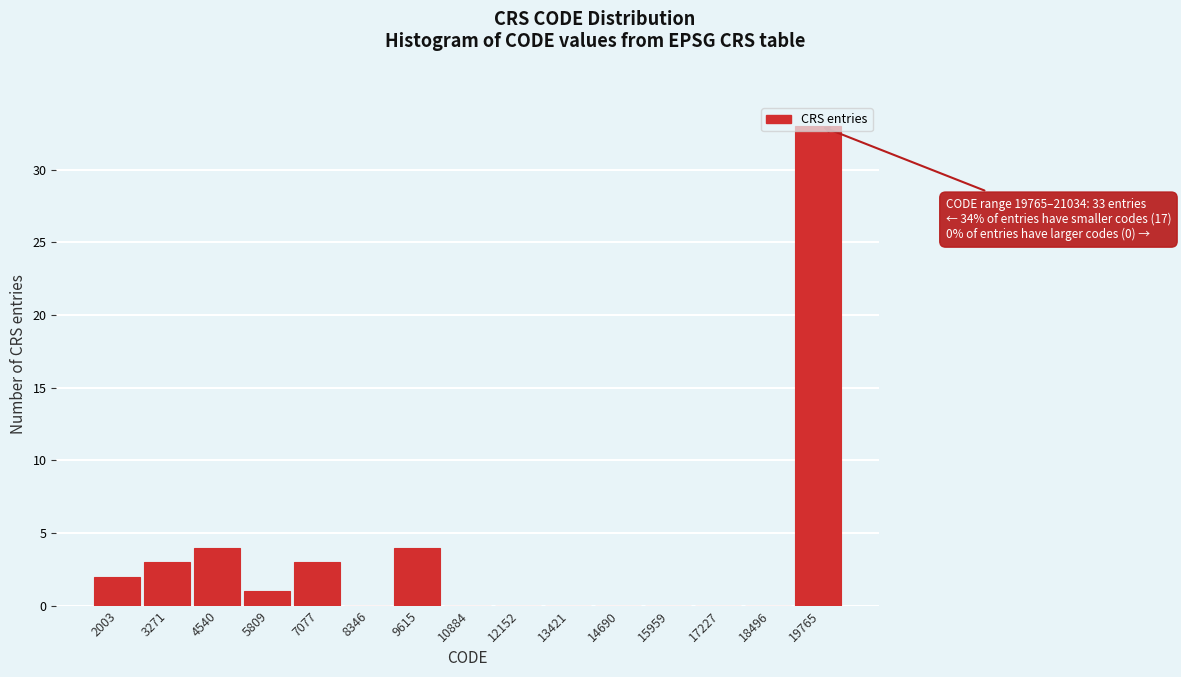

The chart shows a value of 0 at 15959. True or false?

True